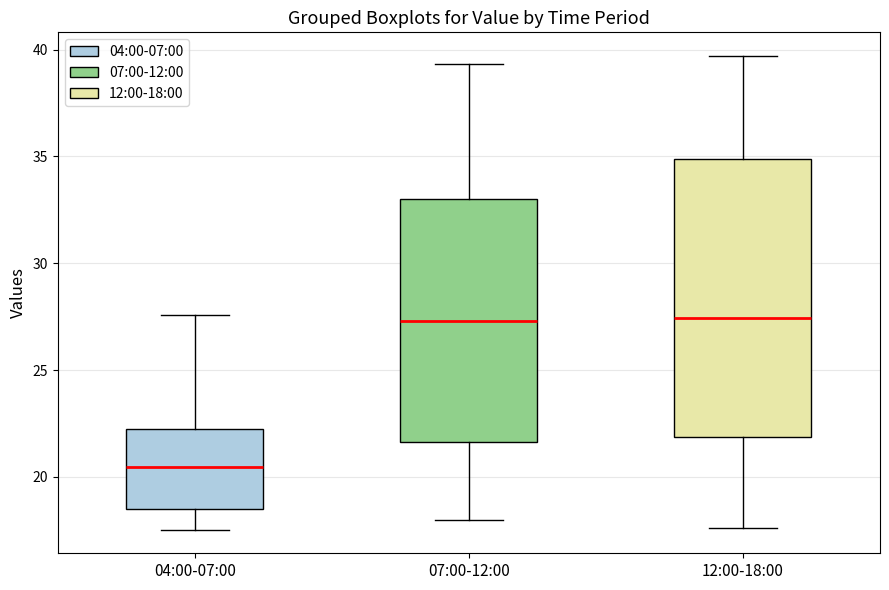

Reading left to right, read every box against the y-axis: the position of its median line, the range the box covers, and the ends of its whiskers. The values are not printed on the chart, so give them approximately, as read against the axis.

04:00-07:00: median 20.5, box 18.5 to 22.0, whiskers 17.5 to 27.5
07:00-12:00: median 27.5, box 21.5 to 33.0, whiskers 18.0 to 39.5
12:00-18:00: median 27.5, box 22.0 to 35.0, whiskers 17.5 to 39.5